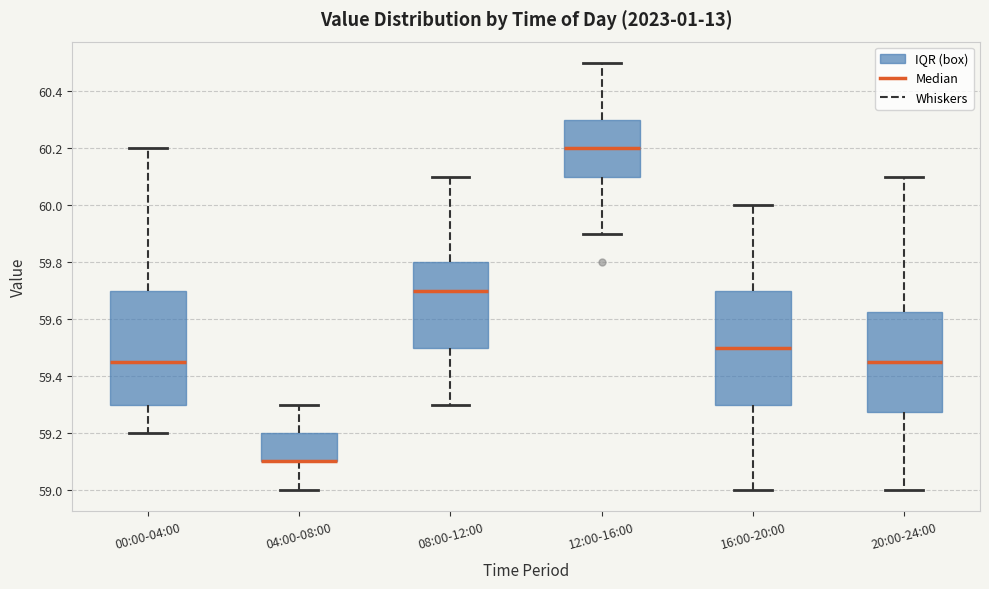

Reading left to right, transcribe this box plot: for each box, give where its median line is, the range the box spans, and where its two whiskers end, as read against the y-axis. The values are not printed on the chart, so give them approximately, as read against the axis.

00:00-04:00: median 59.46, box 59.30 to 59.70, whiskers 59.20 to 60.20
04:00-08:00: median 59.10 (drawn on the box's lower edge), box 59.10 to 59.20, whiskers 59.00 to 59.30
08:00-12:00: median 59.70, box 59.50 to 59.80, whiskers 59.30 to 60.10
12:00-16:00: median 60.20, box 60.10 to 60.30, whiskers 59.90 to 60.50
16:00-20:00: median 59.50, box 59.30 to 59.70, whiskers 59.00 to 60.00
20:00-24:00: median 59.46, box 59.28 to 59.62, whiskers 59.00 to 60.10